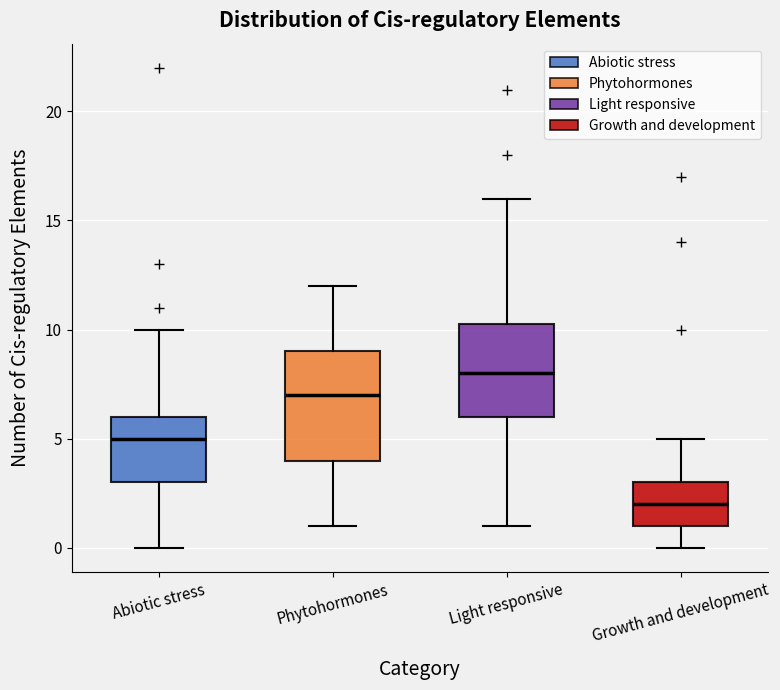

Where does the median line of the box for Phytohormones sit on the y-axis? The values are not printed on the chart, so give them approximately, as read against the axis.

7.0